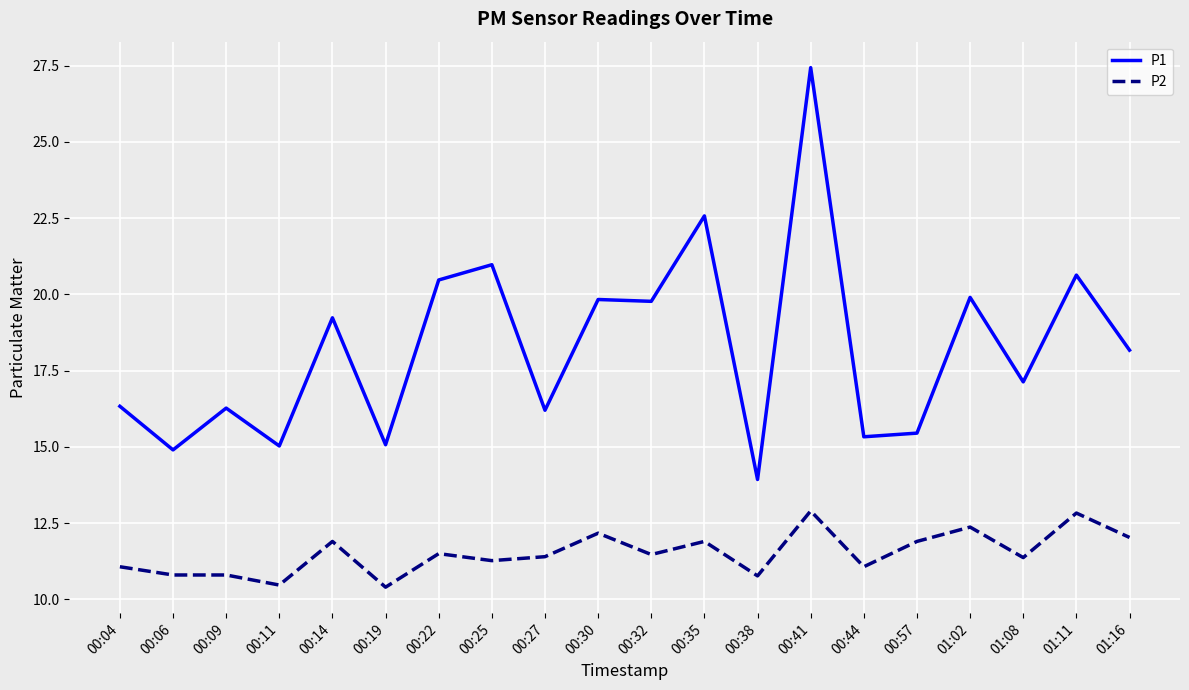

True or false: P1 and P2 cross at least once.

False